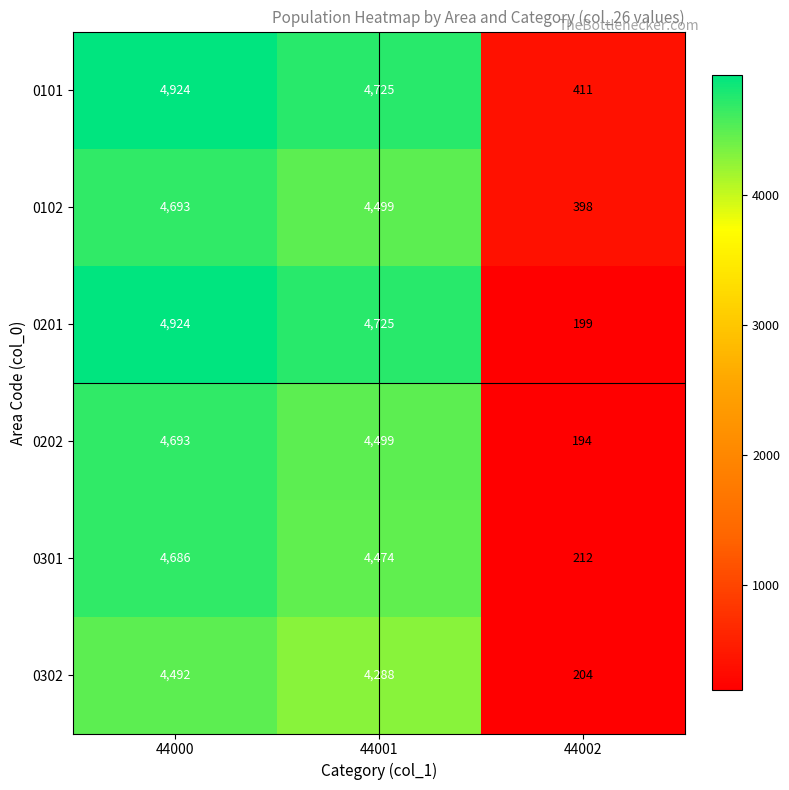

True or false: 0201 has a value of 4725 at 44001.

True